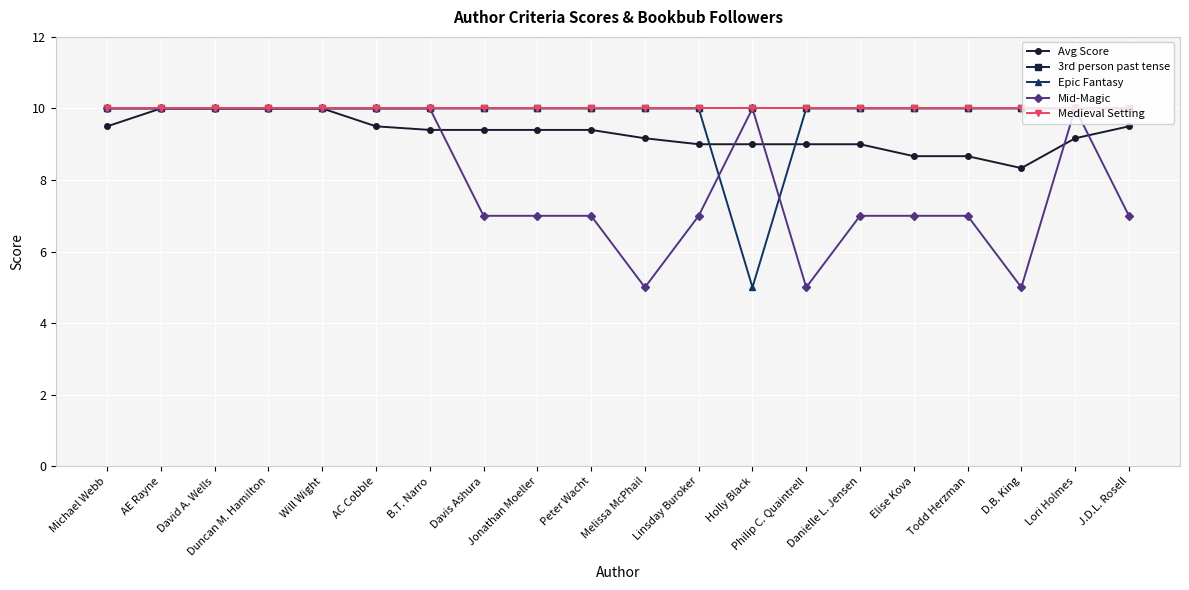

Does the chart display data point markers on the line(s)?

Yes